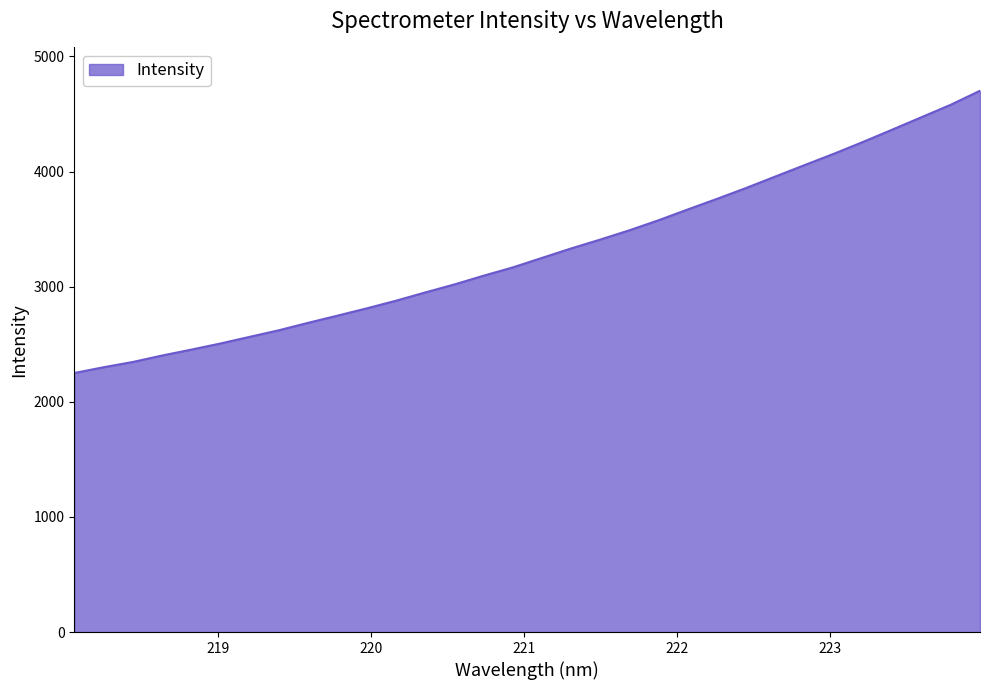

What is the smallest value displayed?

2250.1